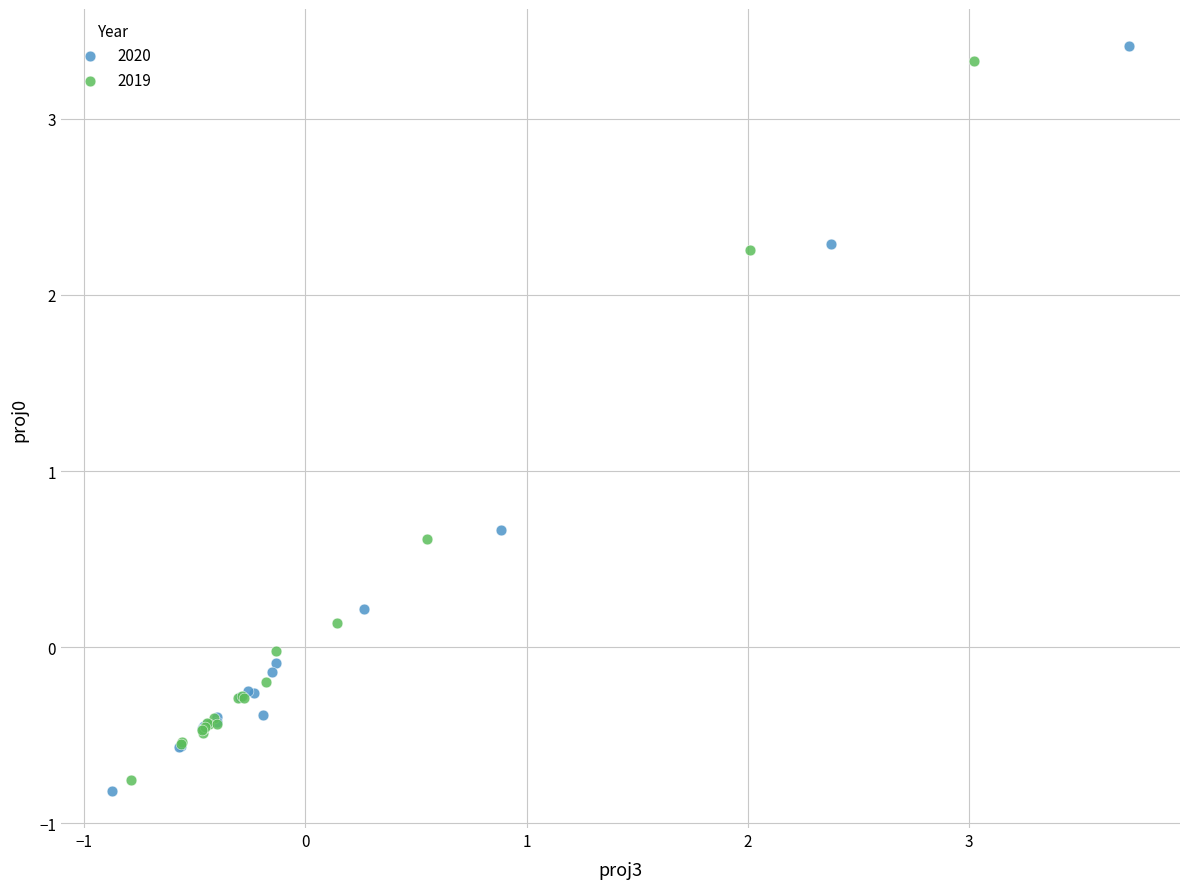

Which series has the widest spread of Y values?

2020